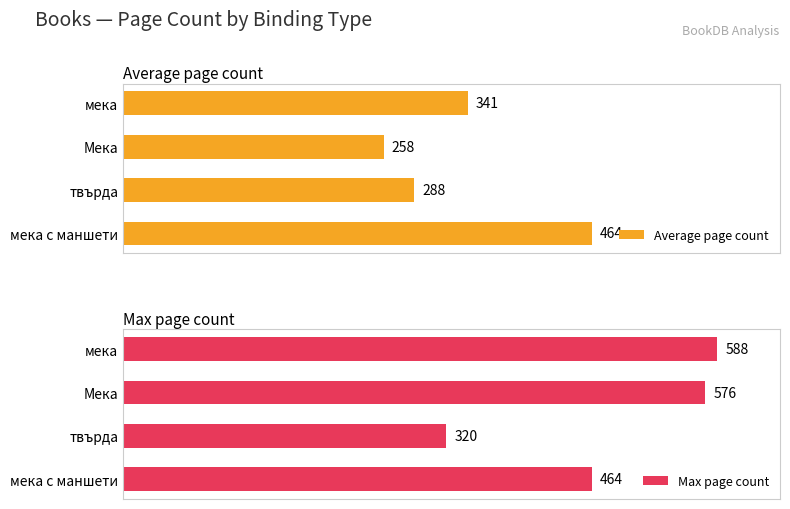

List the labels in order of Average page count value, smallest first.

Мека, твърда, мека, мека с маншети